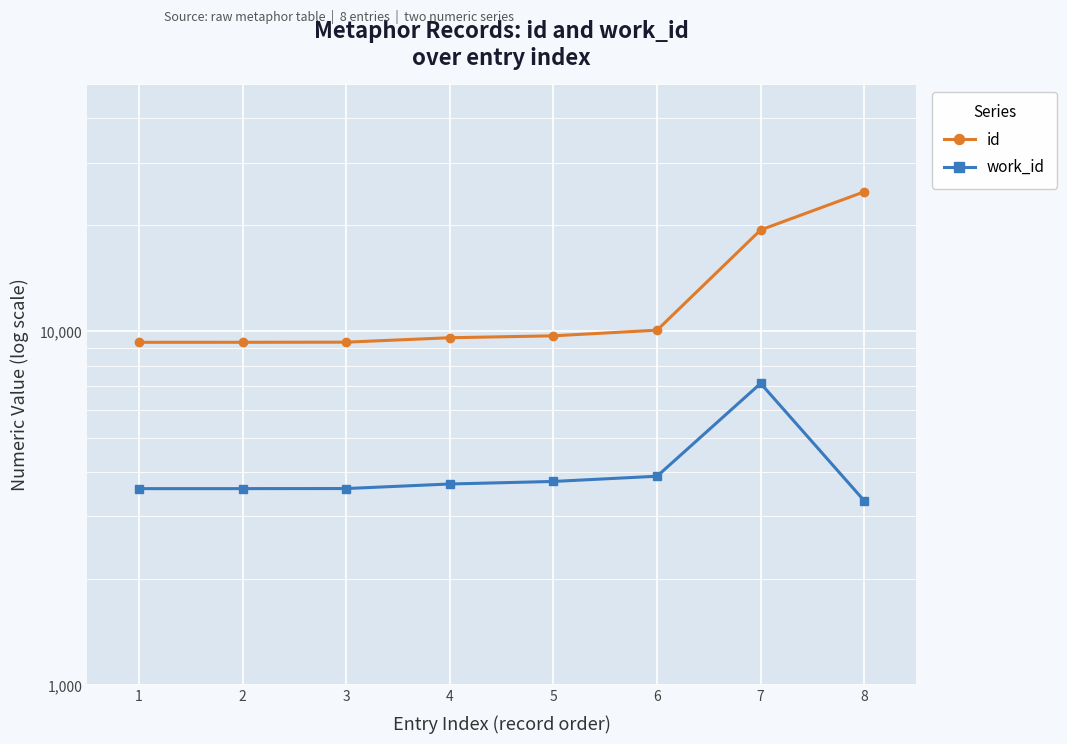

Which category has the highest value in the id series?

8